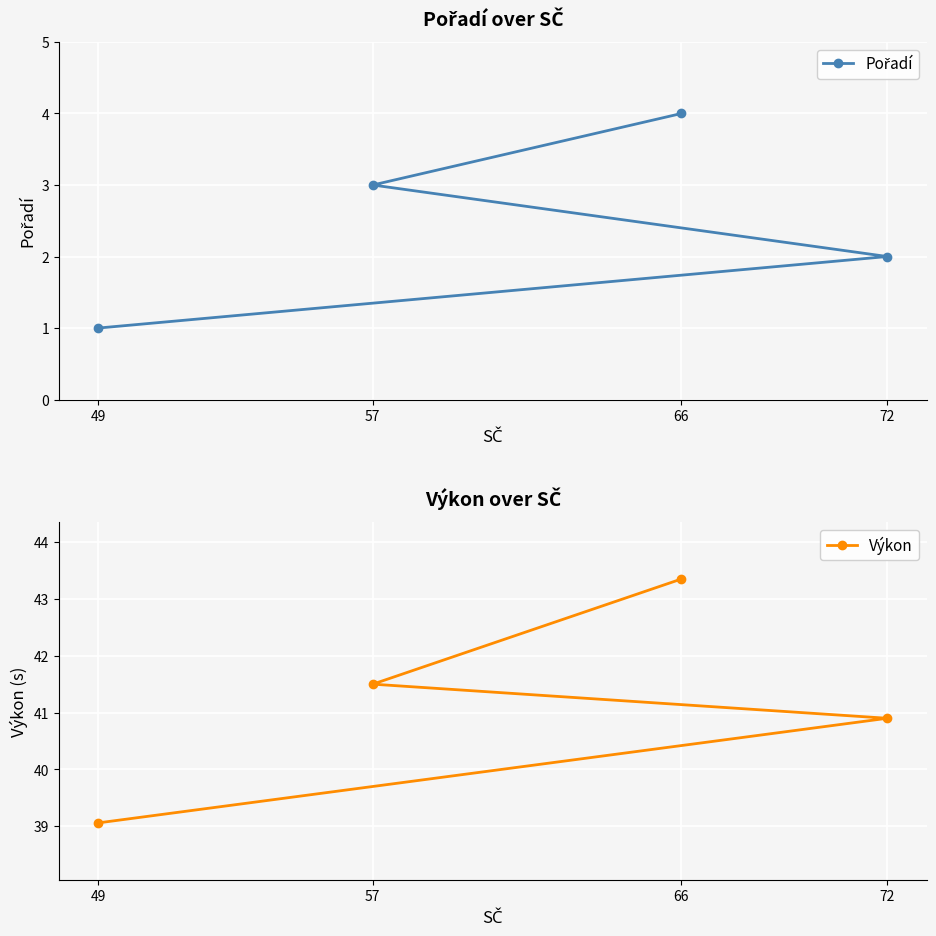

At which category is the sum across all series the highest?

66